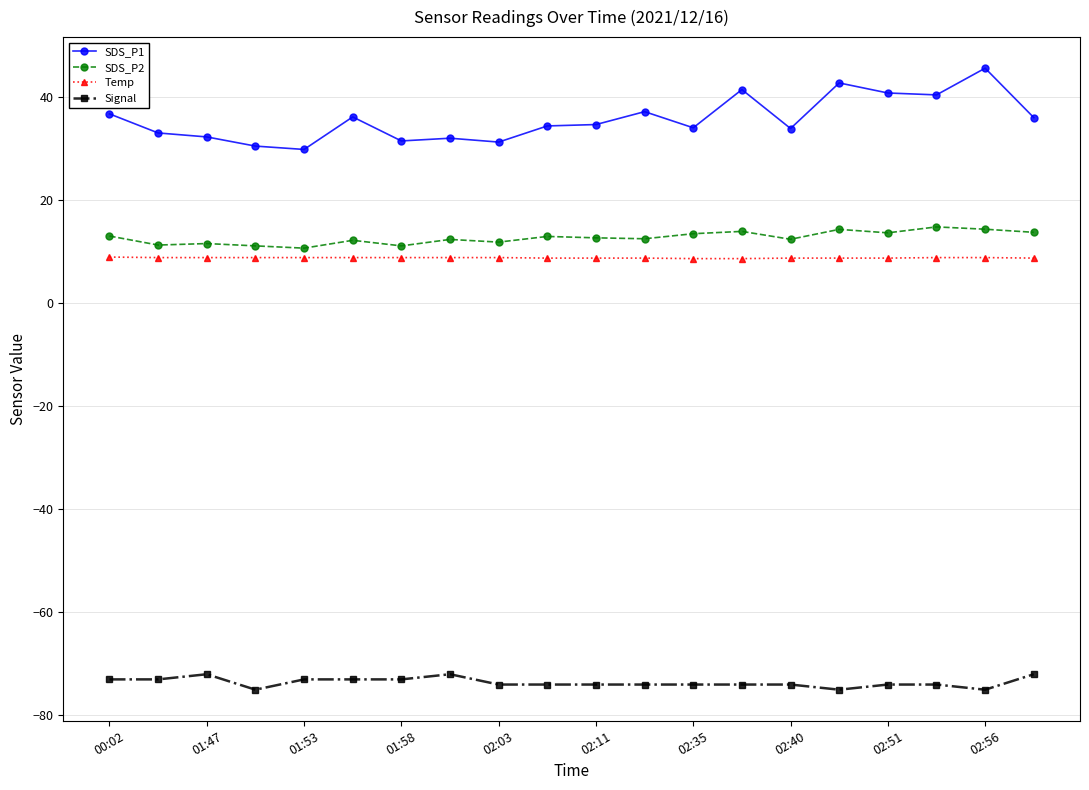

Which series has the widest spread of values?

SDS_P1